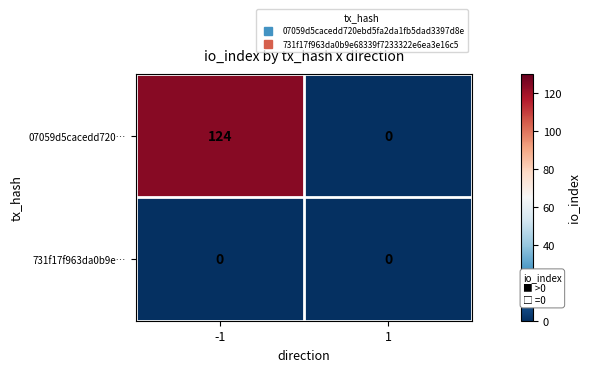

Reading left to right, what are all the values shown in this chart?

07059d5cacedd720…: -1=124	1=0
731f17f963da0b9e…: -1=0	1=0